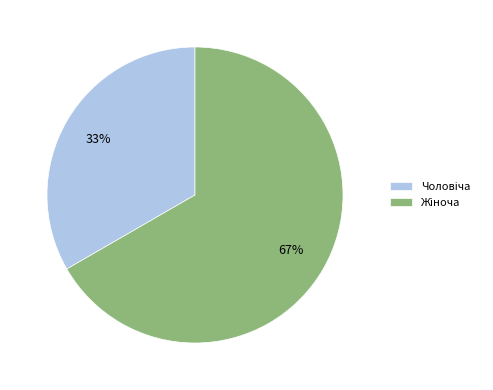

Does any single category account for the majority?

Yes